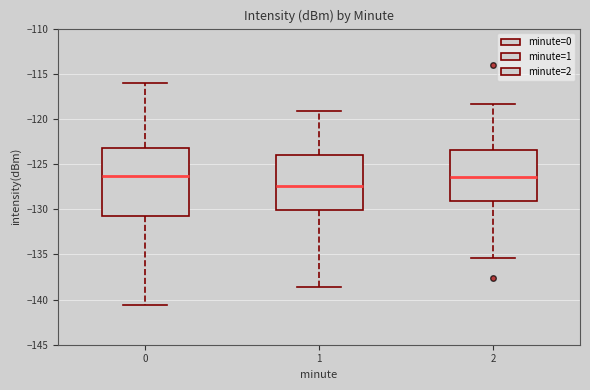

Reading left to right, read every box against the y-axis: the position of its median line, the range the box covers, and the ends of its whiskers. The values are not printed on the chart, so give them approximately, as read against the axis.

0: median -126.5, box -130.5 to -123.0, whiskers -140.5 to -116.0
1: median -127.5, box -130.0 to -124.0, whiskers -138.5 to -119.0
2: median -126.5, box -129.0 to -123.5, whiskers -135.5 to -118.5